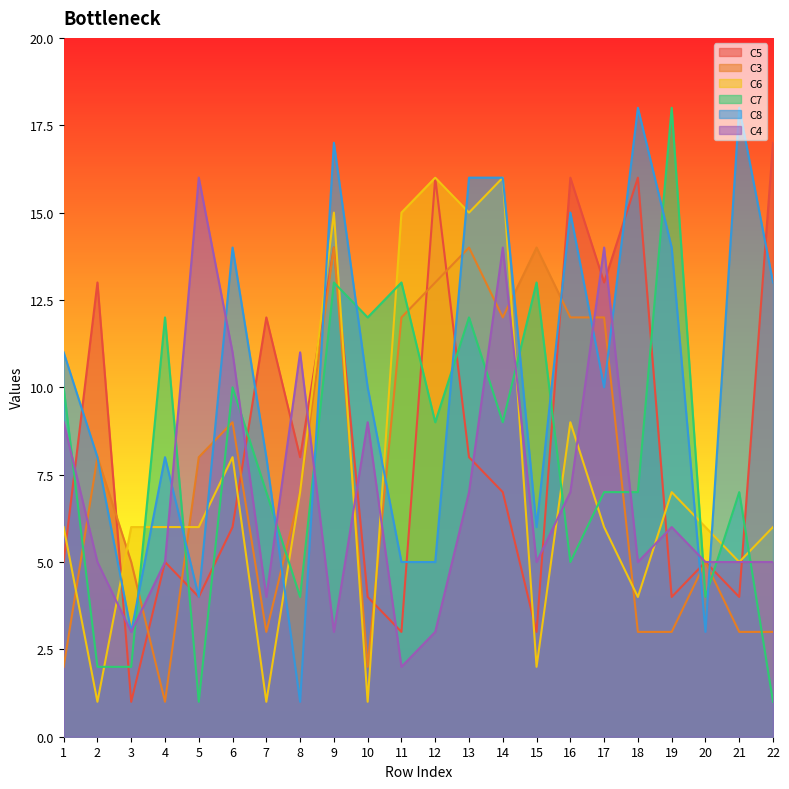

What is the greatest value displayed?

18